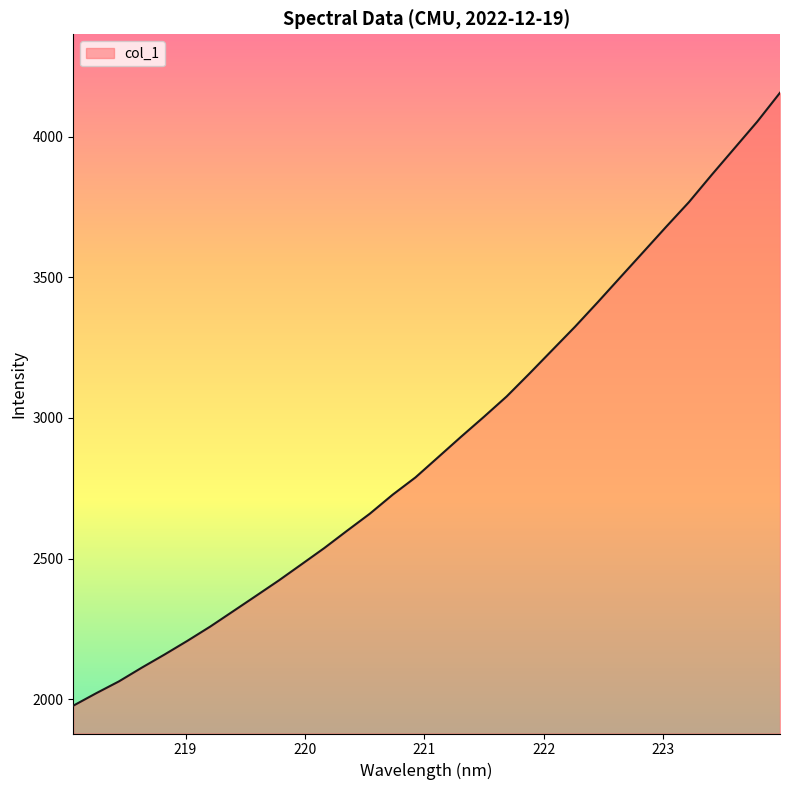

What is the smallest value displayed?

1977.4